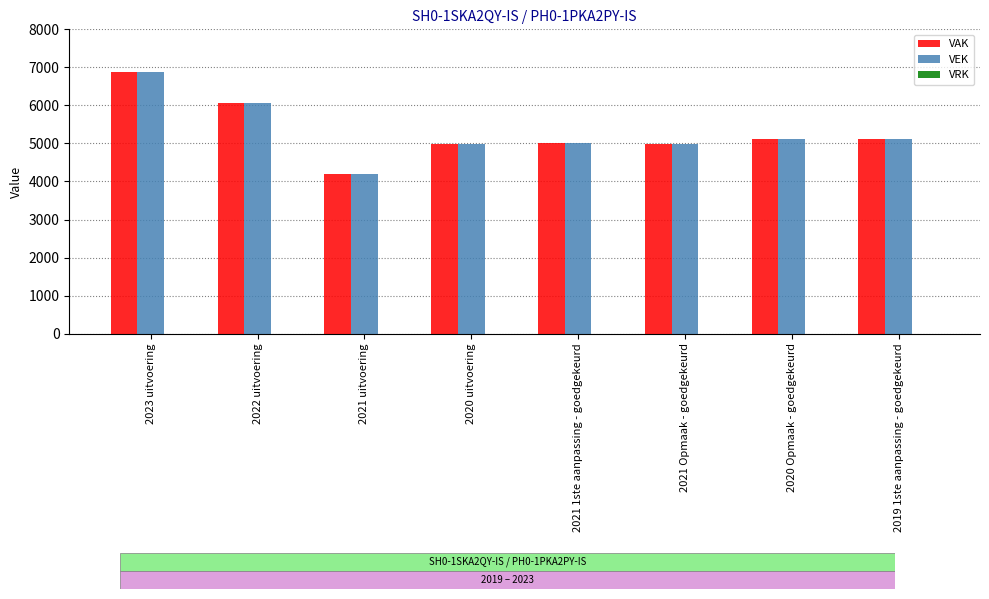

The value of VEK at 2021 1ste aanpassing - goedgekeurd is 2243. True or false?

False